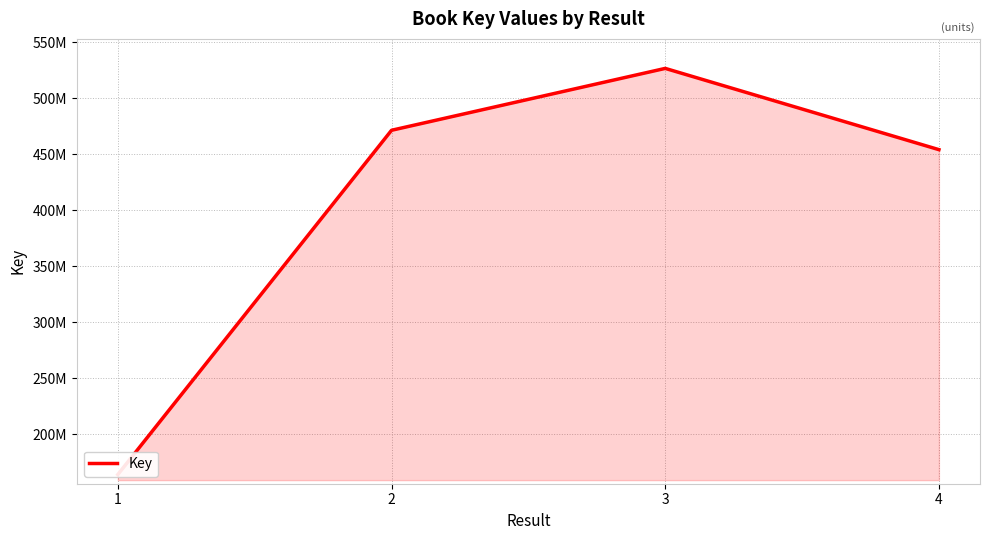

Which has a higher value, 4 or 2?

2